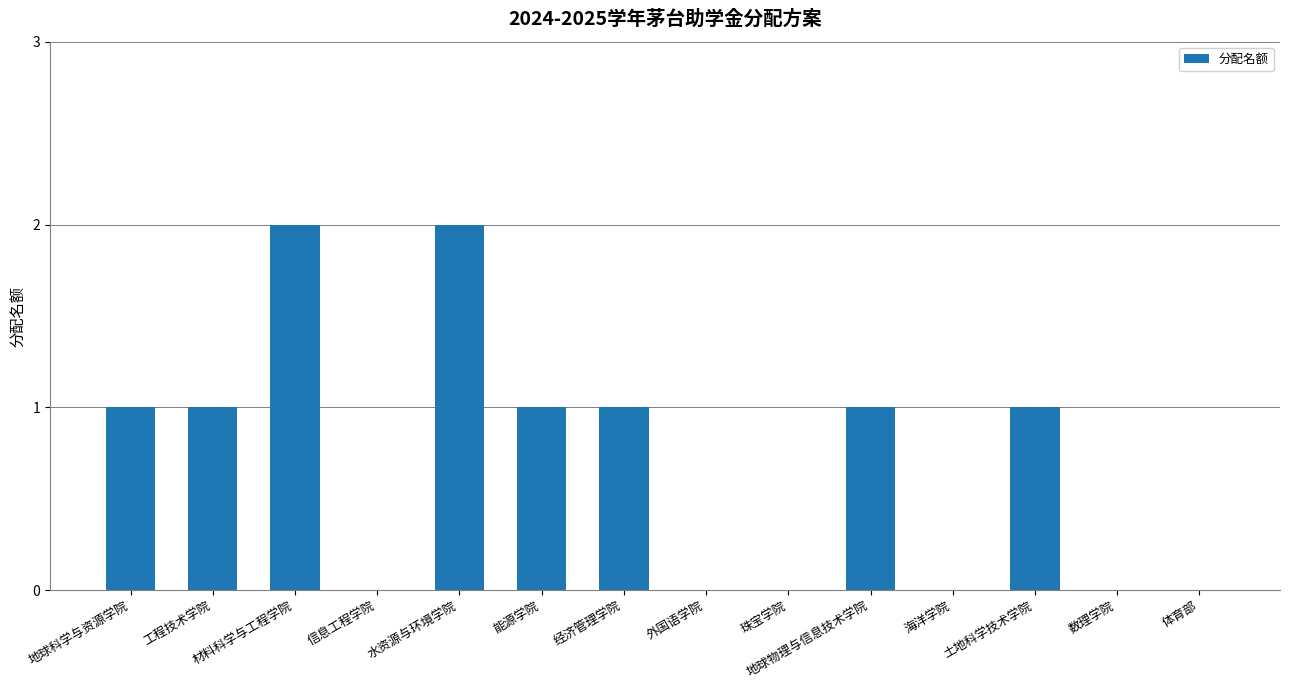

How many distinct data groups are displayed?

1